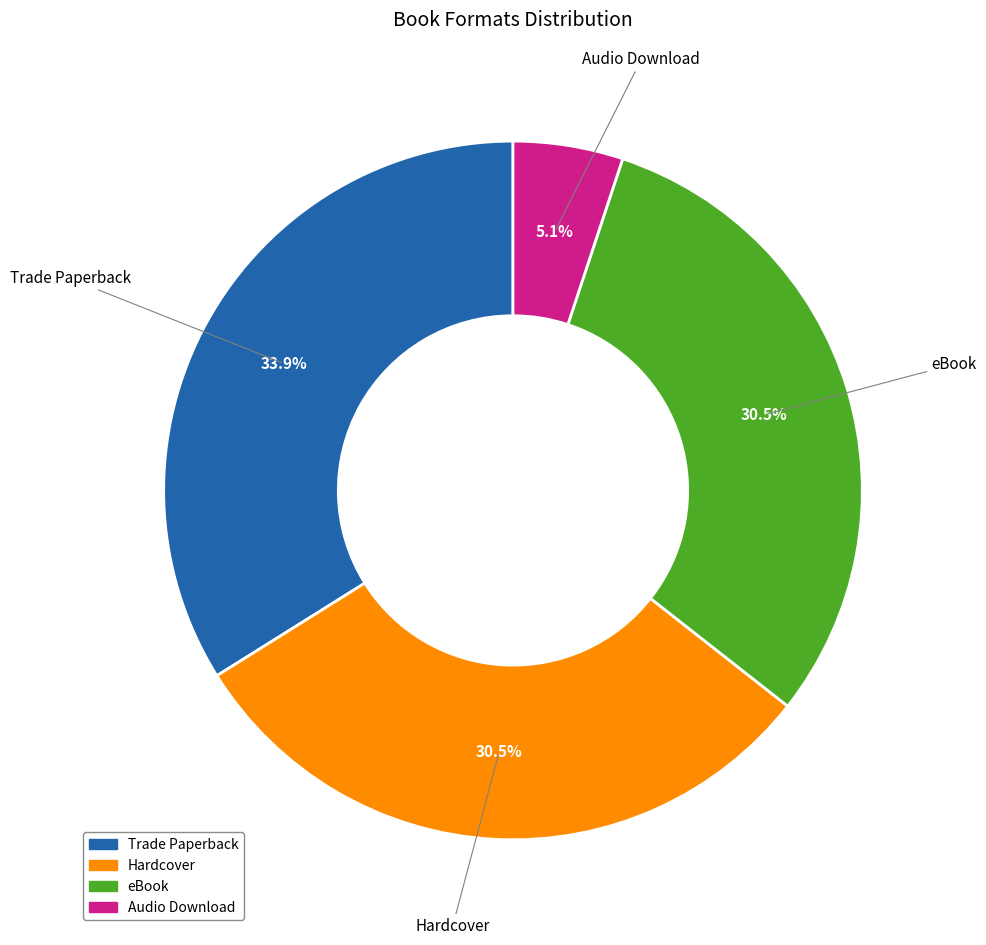

The Trade Paperback slice represents 26% of the pie. True or false?

False